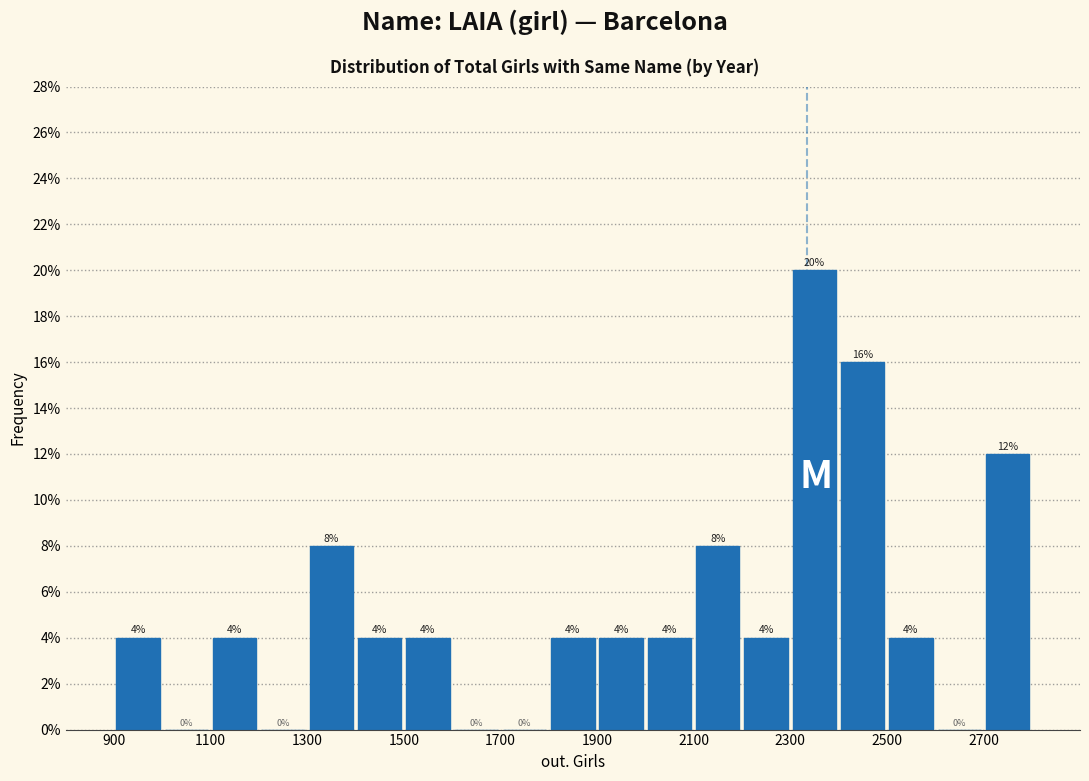

Reading left to right, transcribe this chart: for each bar, give the range it covers on the x-axis and its height.

900 to 1000: 4
1000 to 1100: 0
1100 to 1200: 4
1200 to 1300: 0
1300 to 1400: 8
1400 to 1500: 4
1500 to 1600: 4
1600 to 1700: 0
1700 to 1800: 0
1800 to 1900: 4
1900 to 2000: 4
2000 to 2100: 4
2100 to 2200: 8
2200 to 2300: 4
2300 to 2400: 20
2400 to 2500: 16
2500 to 2600: 4
2600 to 2700: 0
2700 to 2800: 12